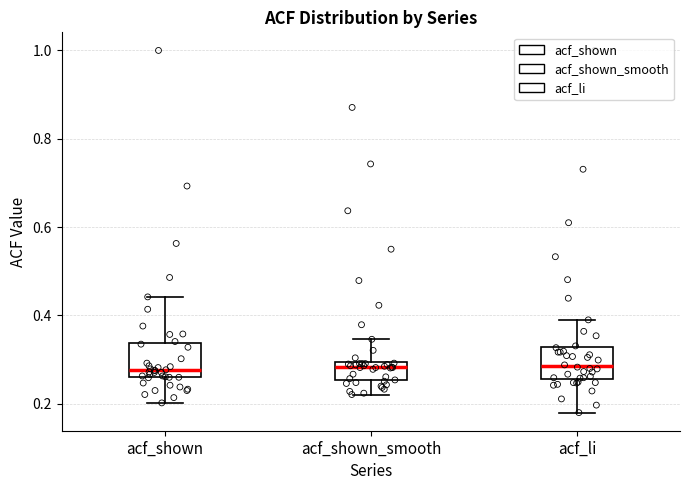

Where is the lower edge of the box for acf_shown_smooth on the y-axis? The values are not printed on the chart, so give them approximately, as read against the axis.

0.26